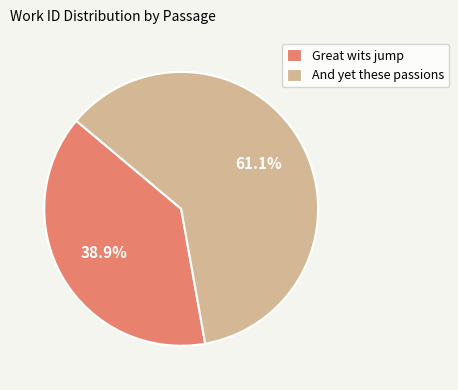

To the nearest percent, what is the difference between the Great wits jump and And yet these passions slice percentages?

22%